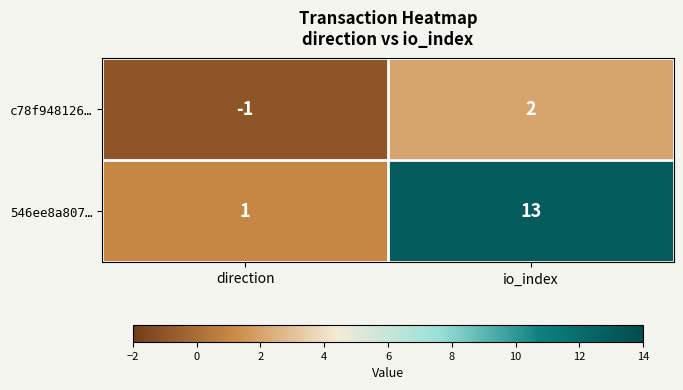

Is it true that c78f948126… equals -1 at direction?

True